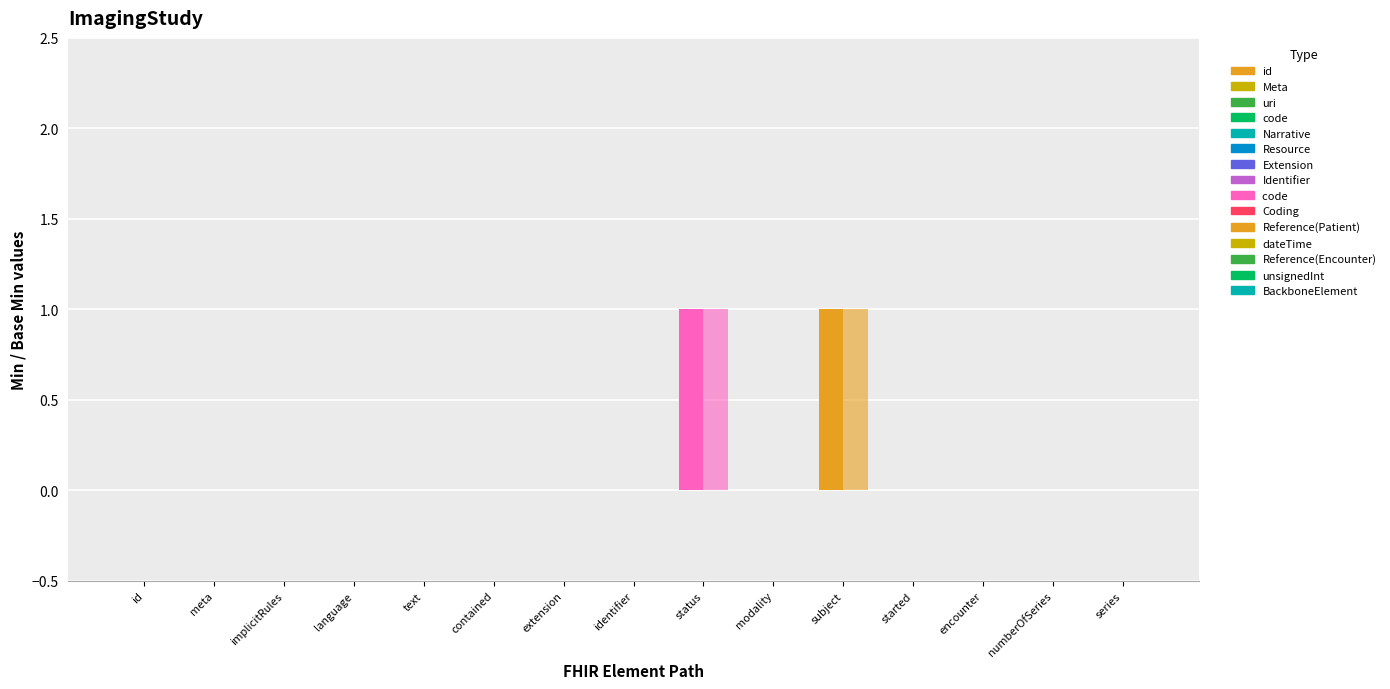

Does the chart contain any negative values?

No